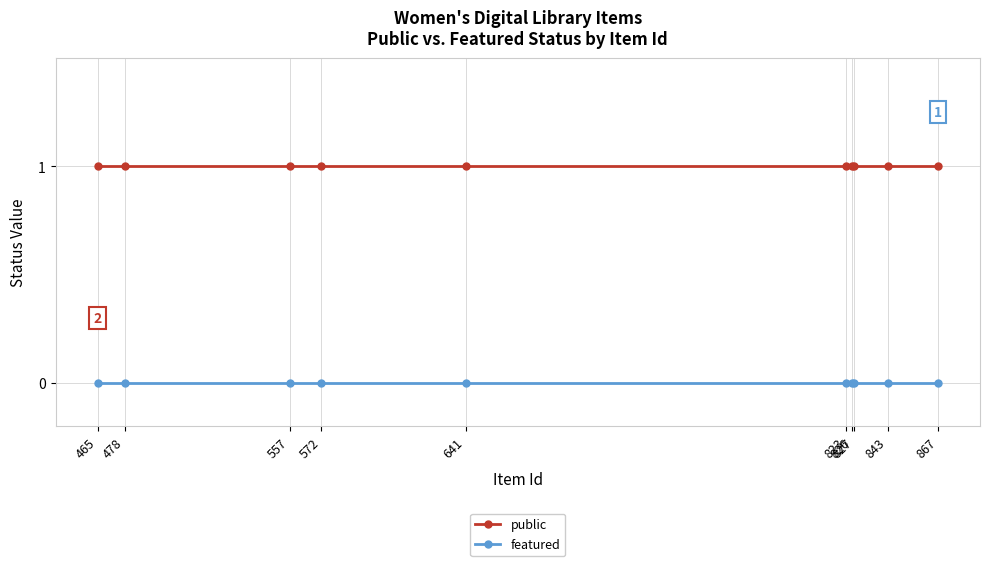

Which has a higher value, 826 or 465?

826